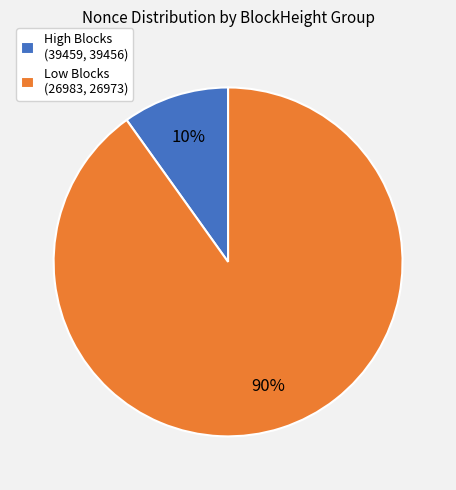

Does any single category account for the majority?

Yes